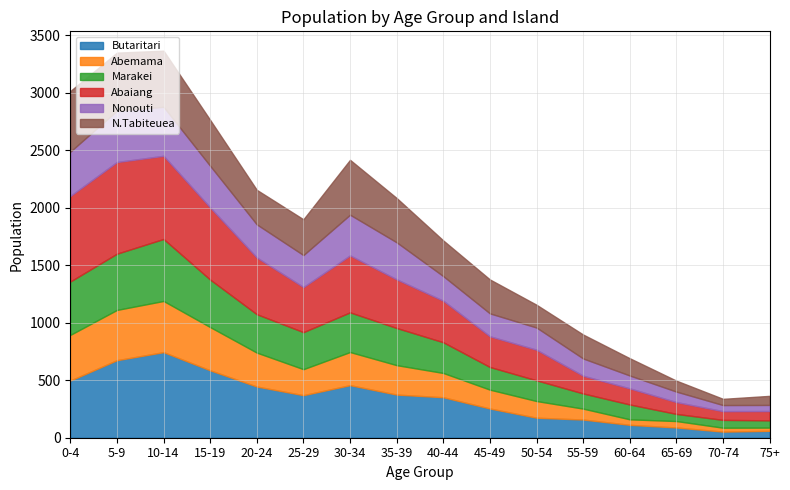

List the series in order of their peak value, highest first.

Abaiang, Butaritari, Marakei, N.Tabiteuea, Nonouti, Abemama